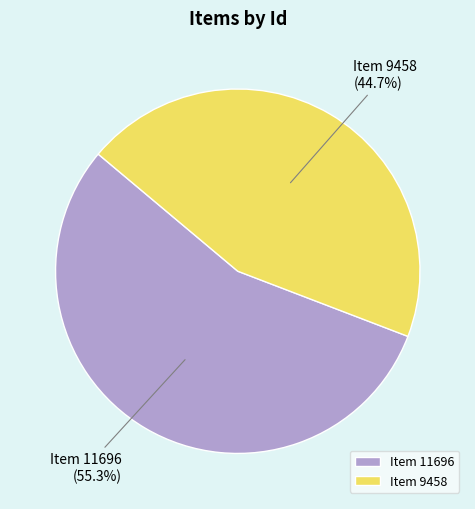

Which category has the smallest portion of the pie?

Item 9458